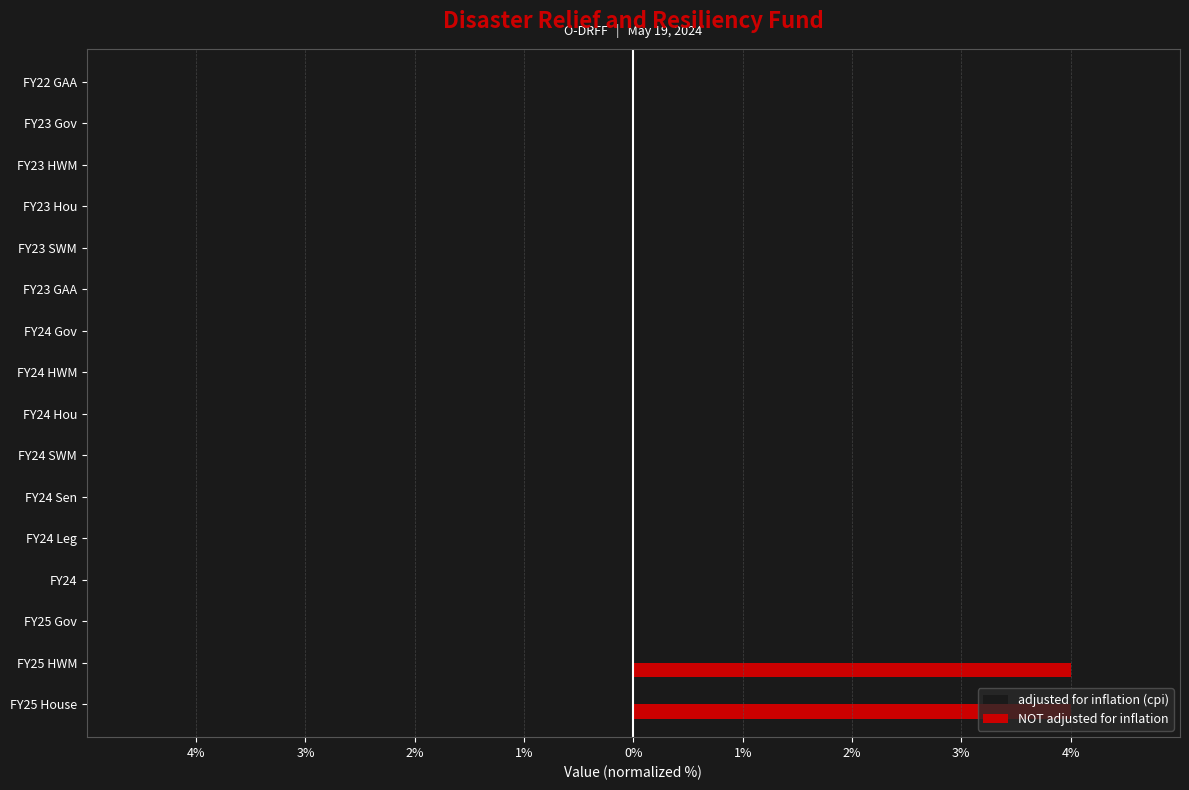

What are all the series names shown in the legend?

adjusted for inflation (cpi), NOT adjusted for inflation